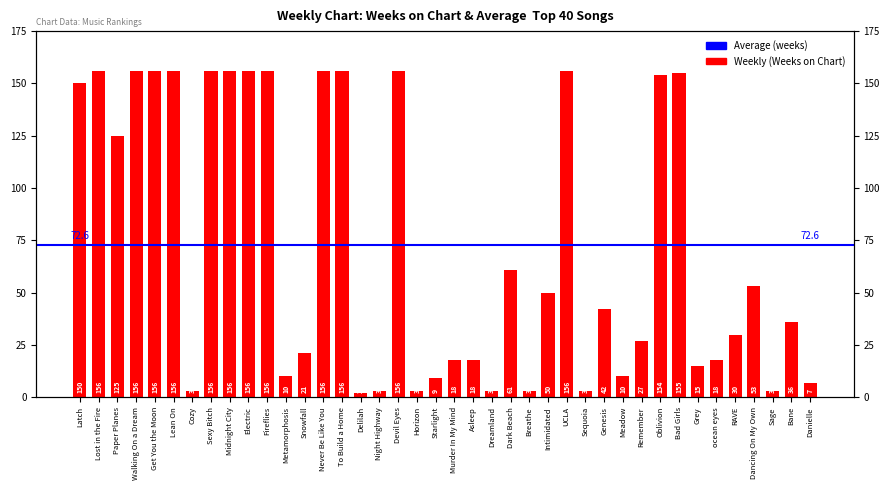

At which category does the chart reach its peak across all series?

Lost in the Fire